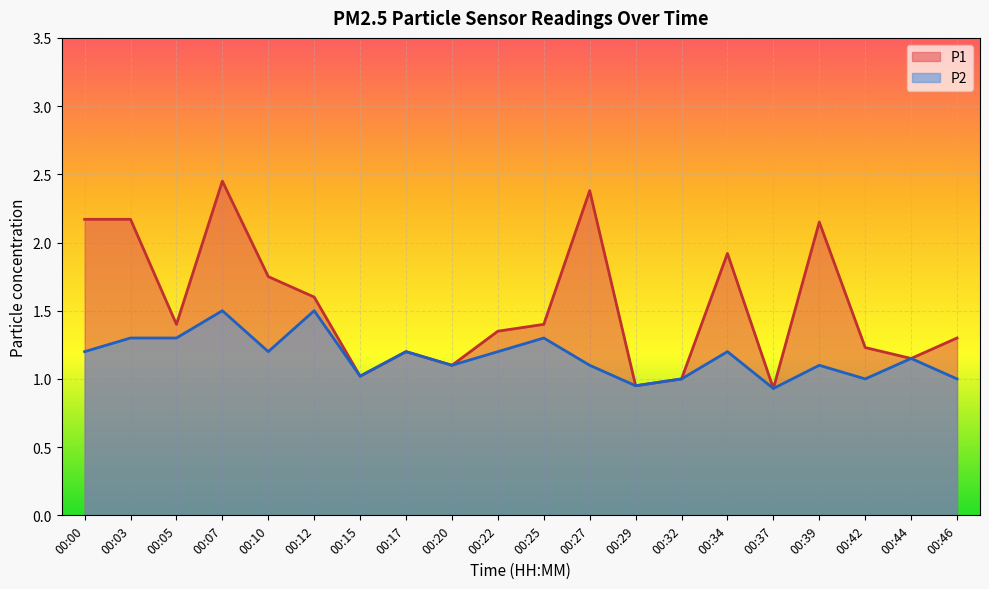

In P2, how many points are lower than both neighbors (excluding endpoints)?

6